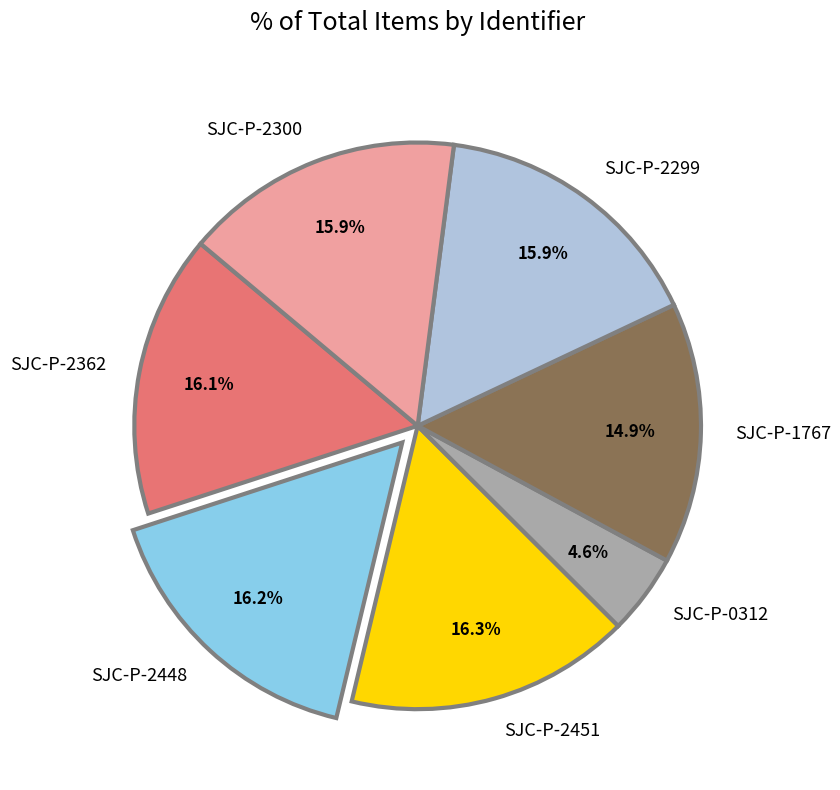

Is SJC-P-2299 the majority of the pie?

No